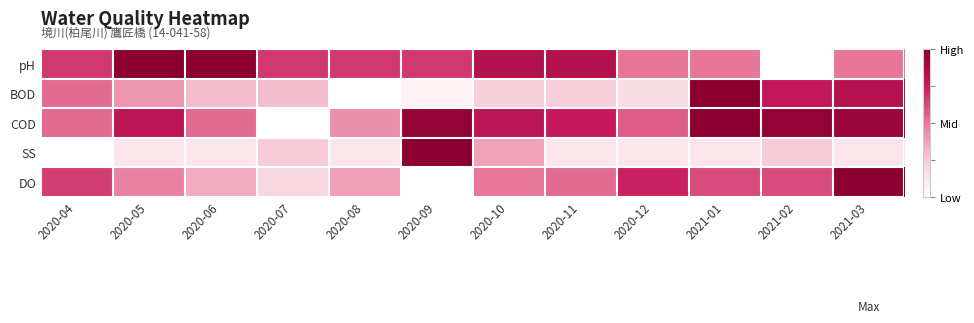

Which series changed the most between 2020-07 and 2021-01?

COD